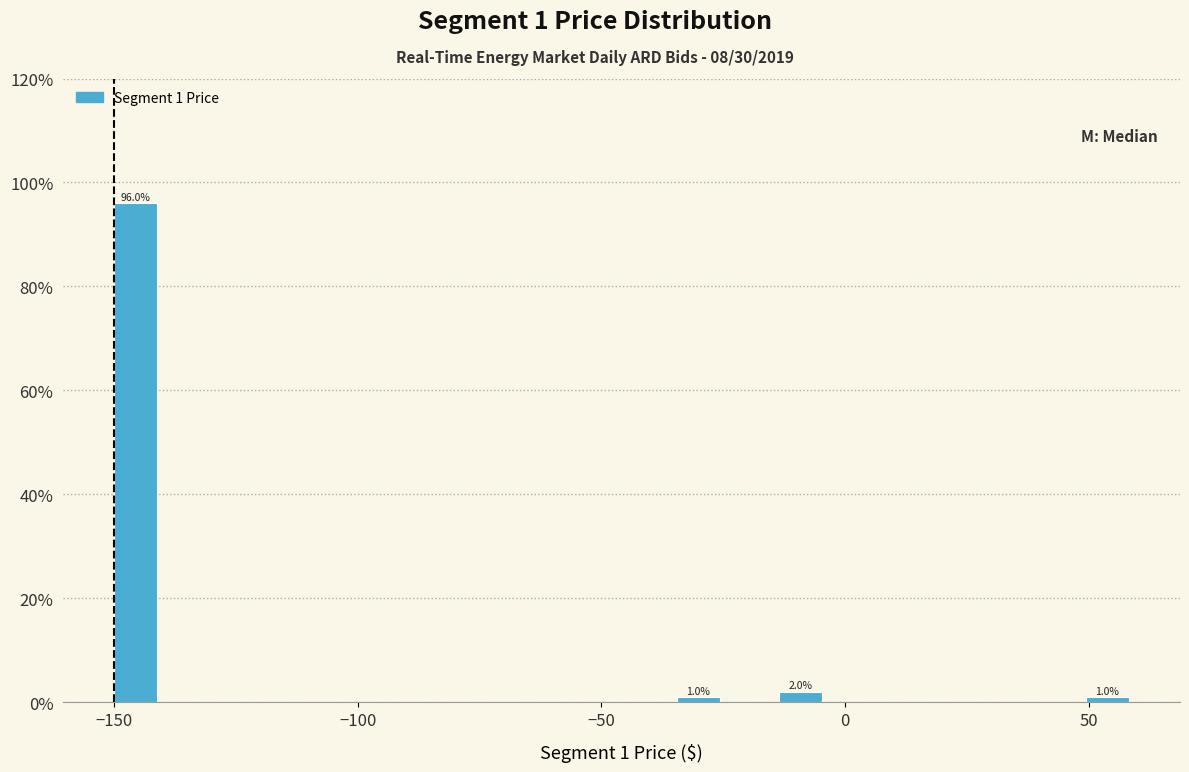

Around what value on the x-axis is the tallest bar? Give the approximate position of its centre, as read against the axis.

-145